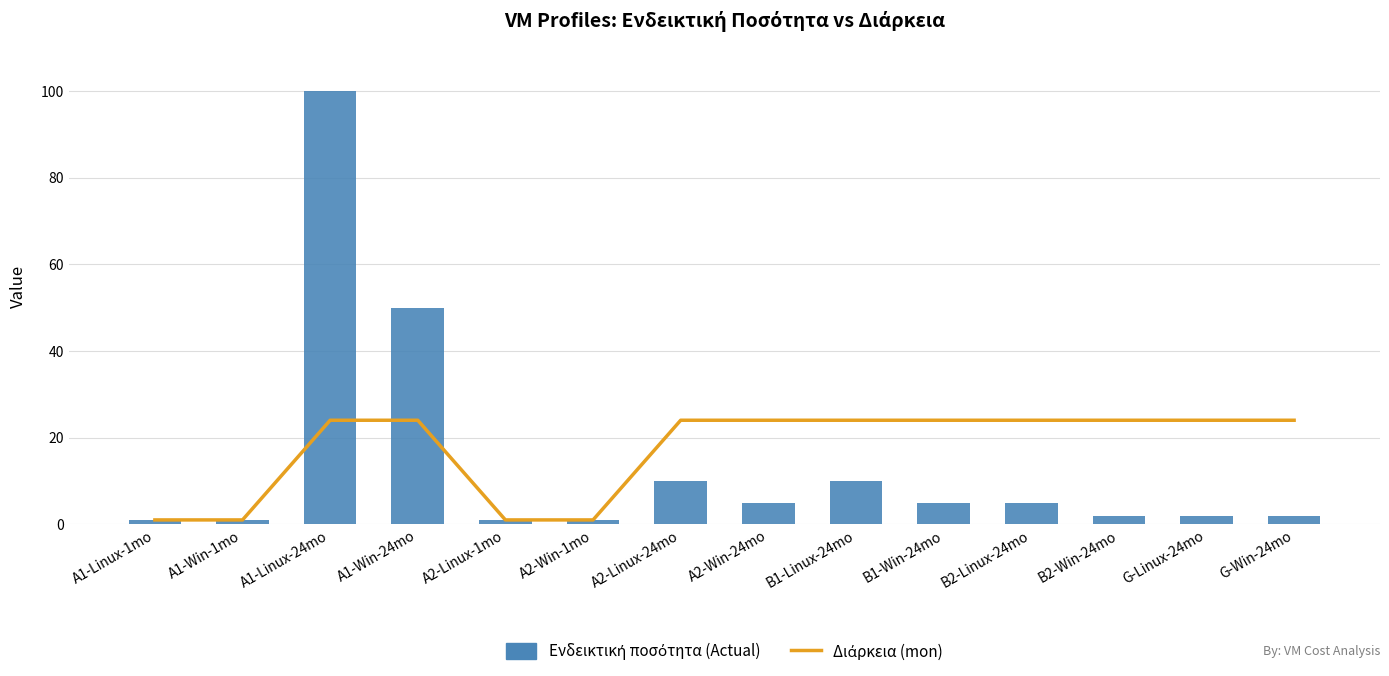

Between A1-Linux-1mo and G-Win-24mo, which series saw the biggest shift?

Διάρκεια (mon)